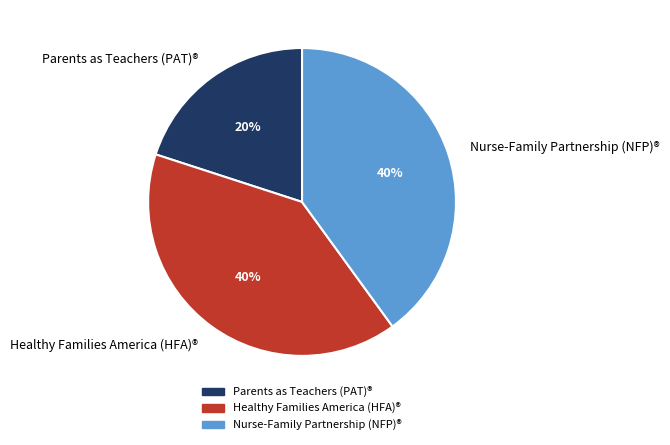

Which category has the smallest portion of the pie?

Parents as Teachers (PAT)®